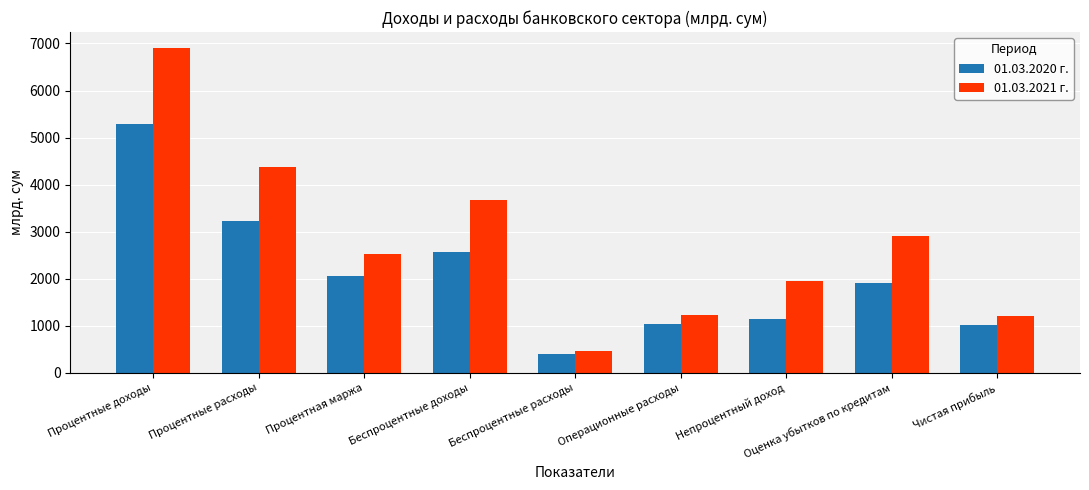

What is the lowest value of the 01.03.2020 г. series?

393.1